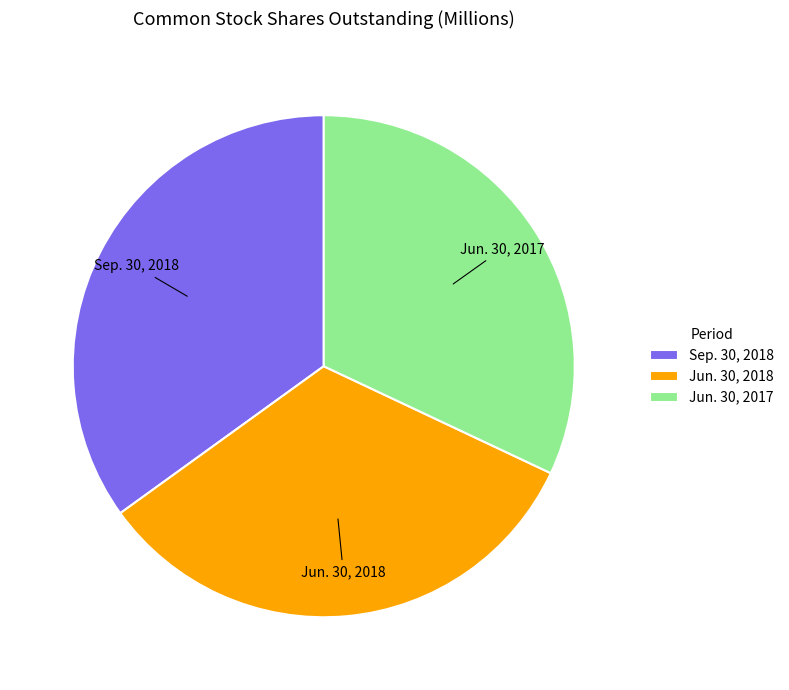

What is the smallest slice in the pie chart?

Jun. 30, 2017